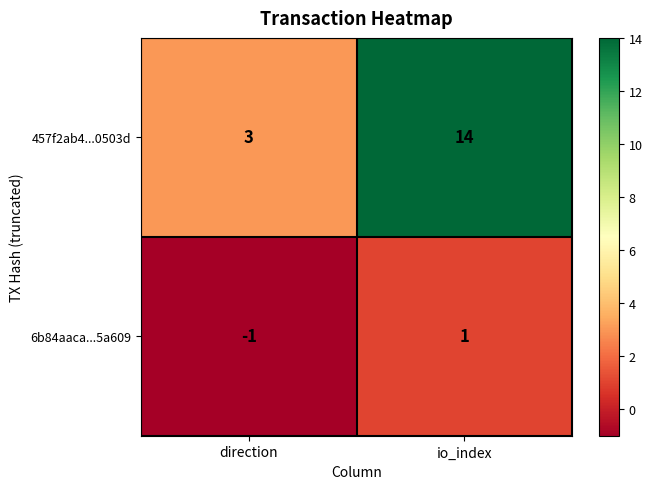

What is the greatest value displayed?

14